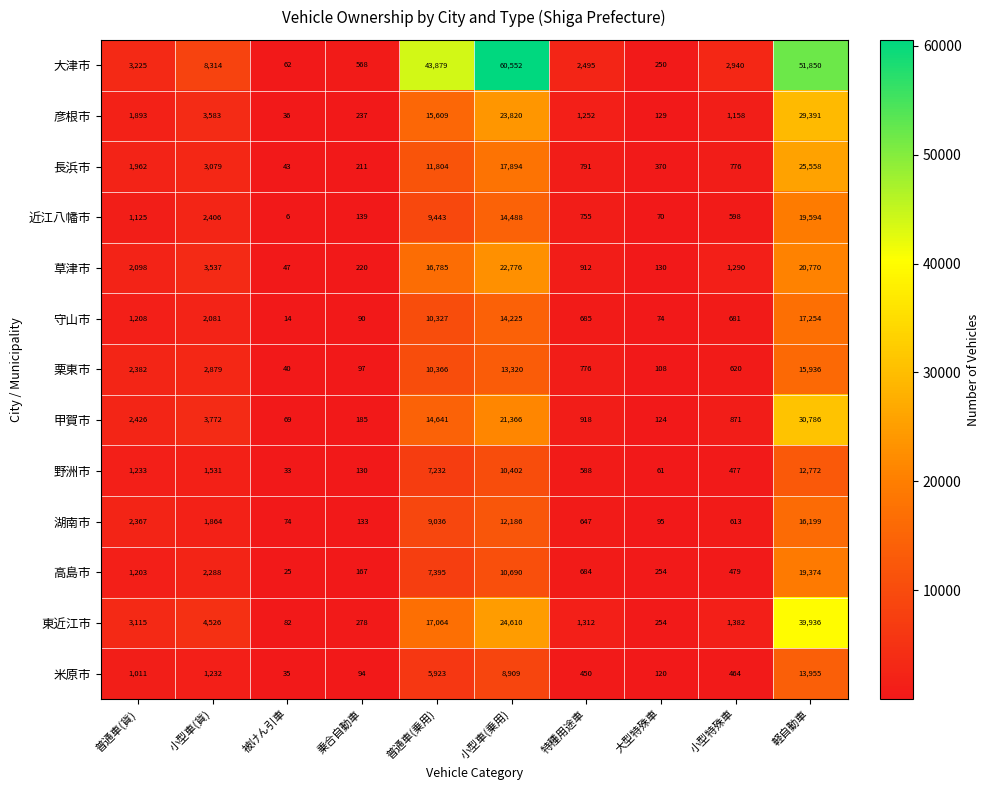

What is the total value across all series at 特種用途車?

12265